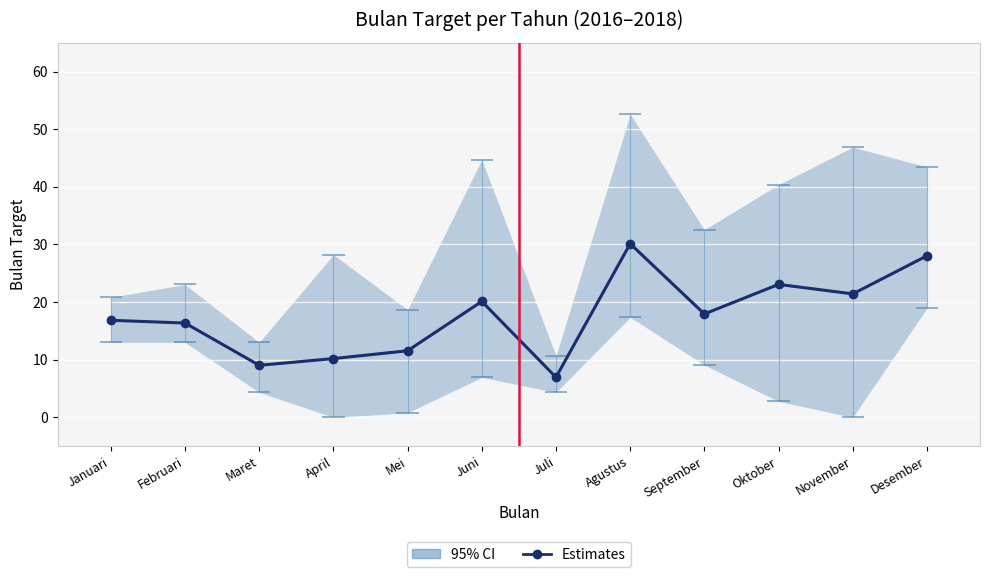

The chart shows a value of 16.4 at Februari. True or false?

True